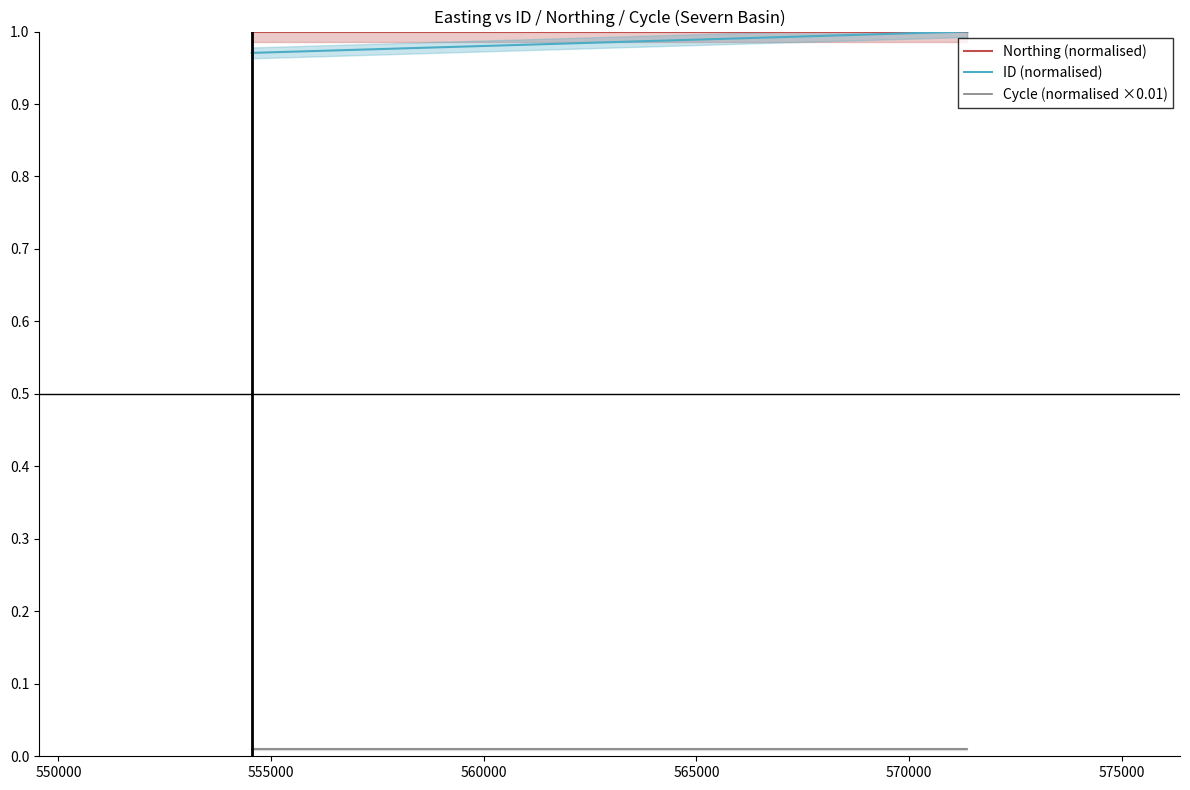

Which series has the largest range (max minus min)?

ID (normalised)